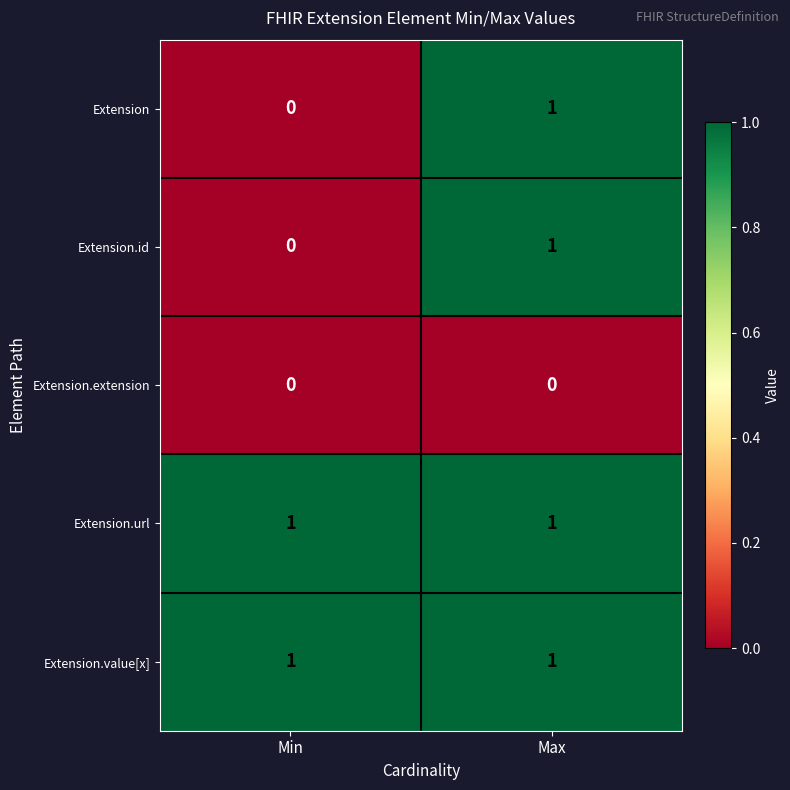

What is the difference between the highest and lowest values at Min?

1